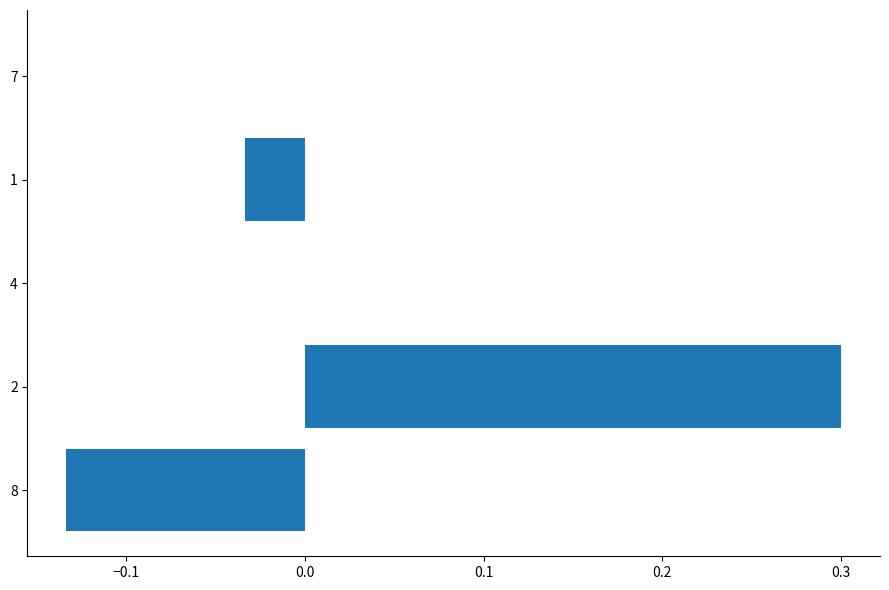

The value at 4 is 0.0. True or false?

True